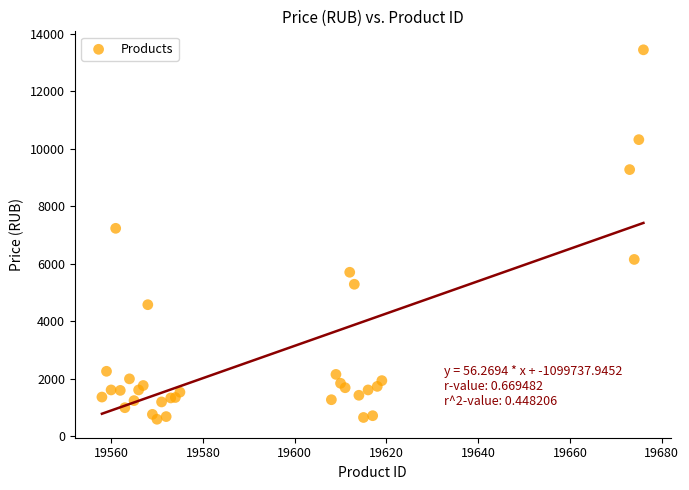

What Y value in the scatter plot is closest to 7014?

7230.6